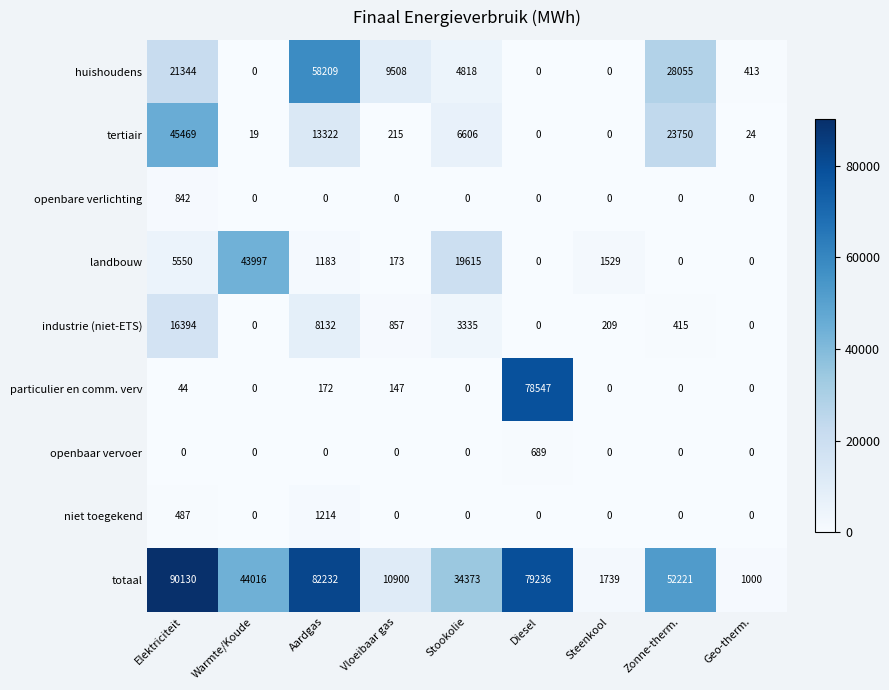

Count the number of categories in the chart.

9